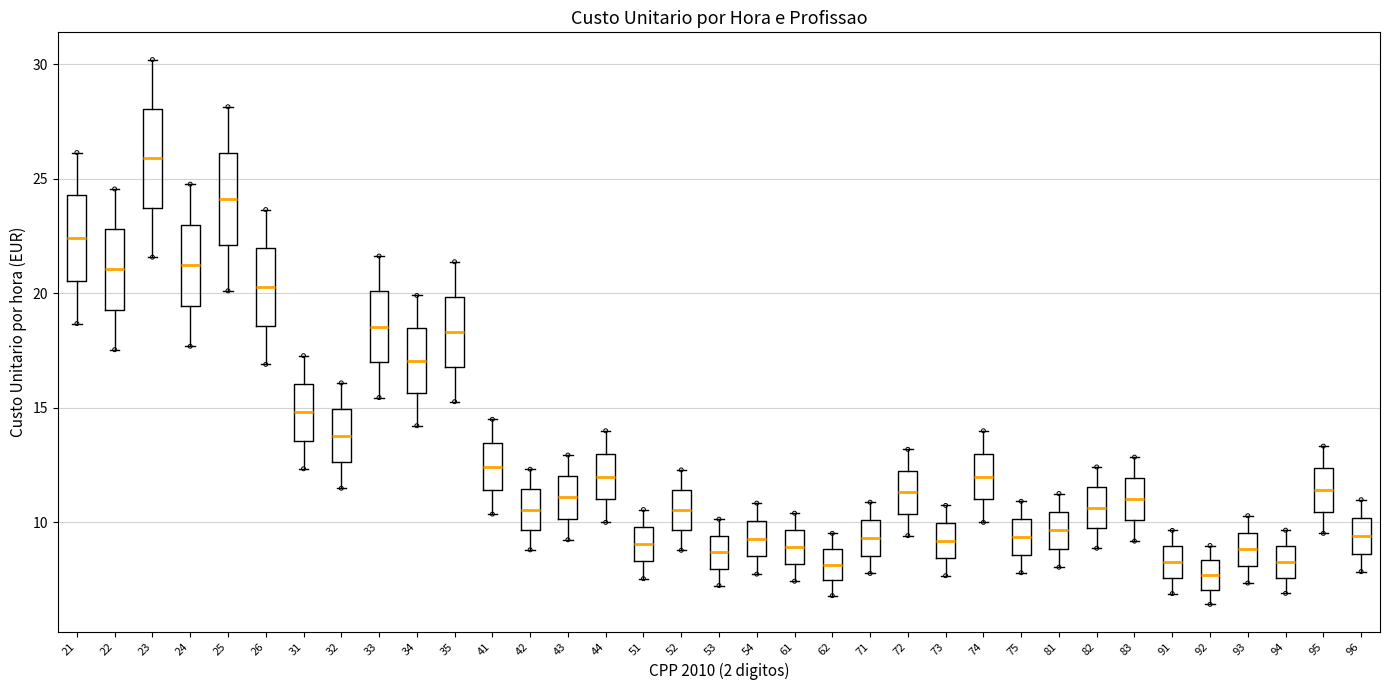

Which box has the highest median line?

23